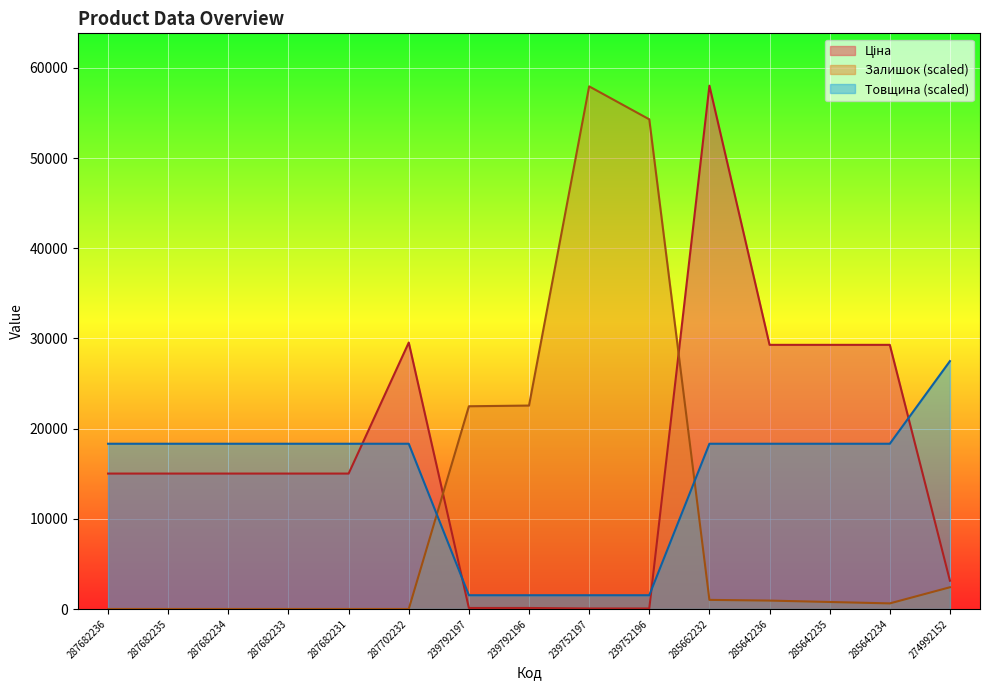

What is the total value across all series at 239752196?

55886.7